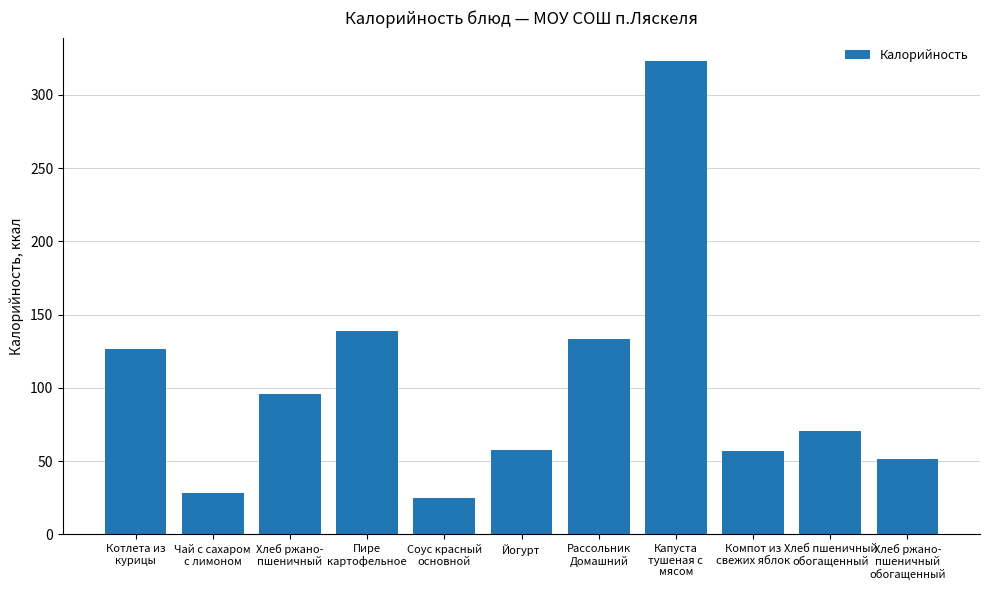

What is the difference between the maximum and minimum values?

298.3